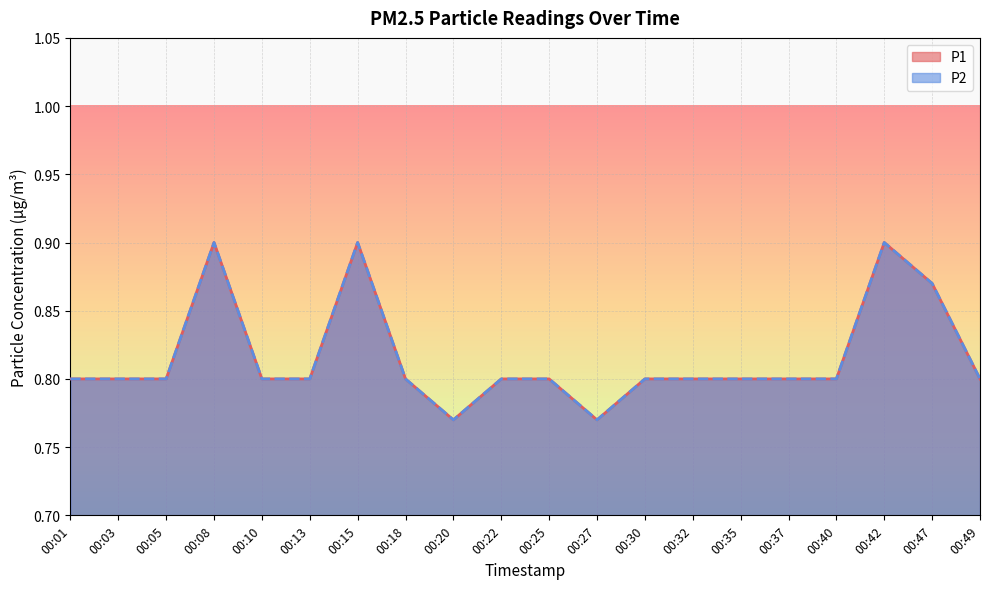

In P1, how many points are lower than both neighbors (excluding endpoints)?

2